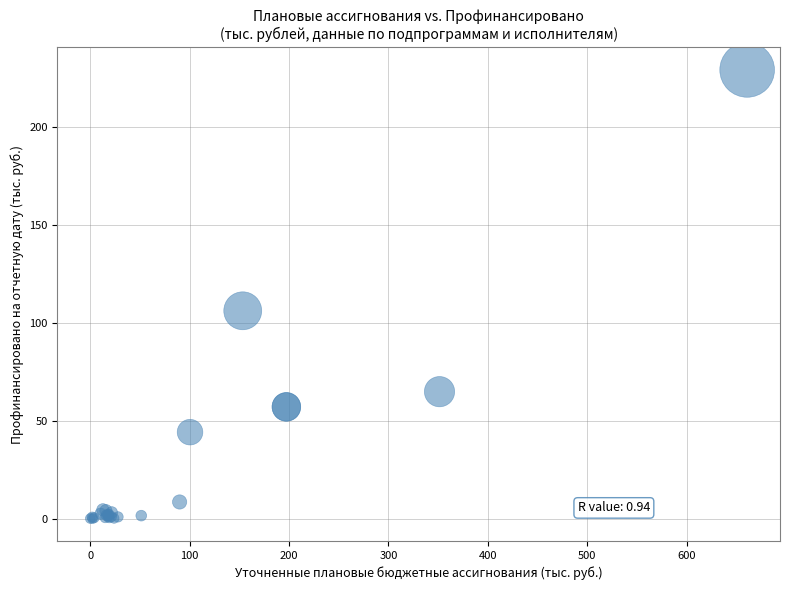

What Y value in the scatter plot is closest to 114?

106.1